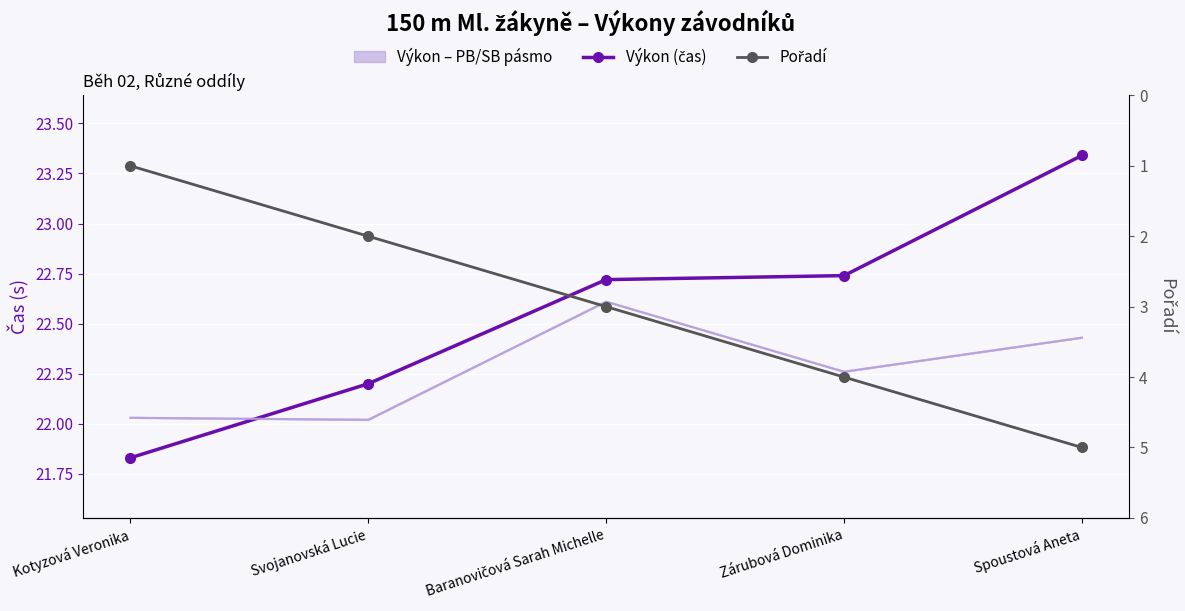

Between Svojanovská Lucie and Spoustová Aneta, which is larger?

Spoustová Aneta